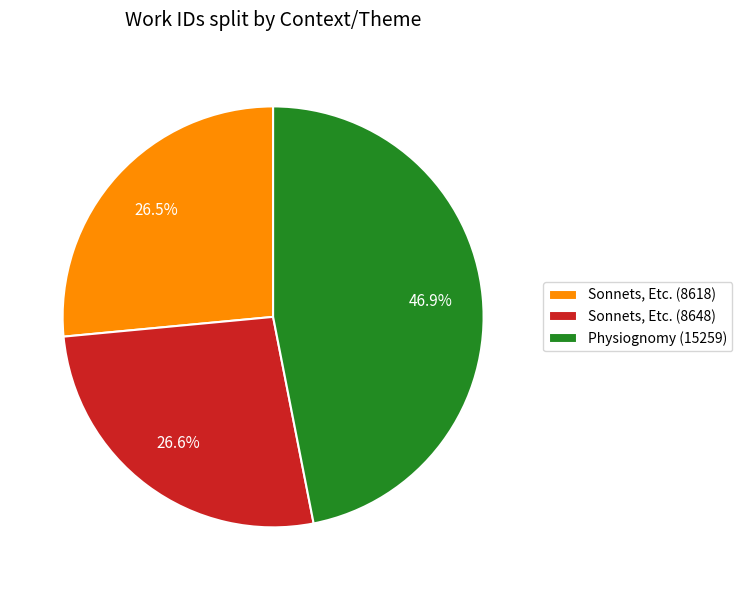

What percentage is NOT represented by Physiognomy (15259)?

53.1%